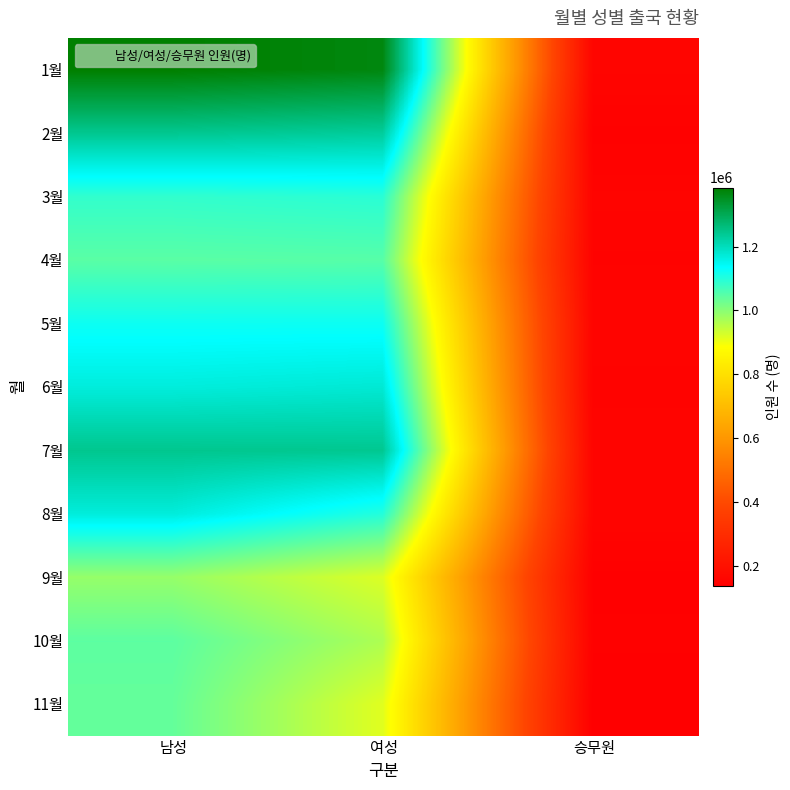

What is the maximum value shown in the chart?

1384782